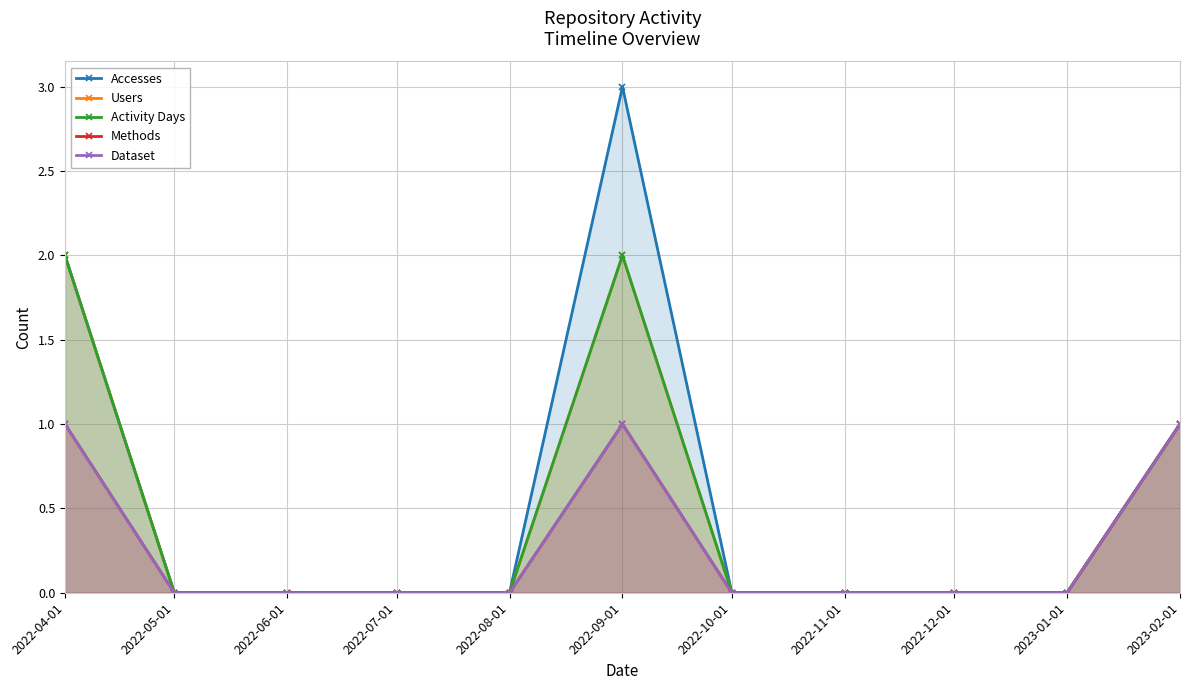

Reading left to right, what are all the values shown in this chart?

Accesses: 2022-04-01=2	2022-05-01=0	2022-06-01=0	2022-07-01=0	2022-08-01=0	2022-09-01=3	2022-10-01=0	2022-11-01=0	2022-12-01=0	2023-01-01=0	2023-02-01=1
Users: 2022-04-01=2	2022-05-01=0	2022-06-01=0	2022-07-01=0	2022-08-01=0	2022-09-01=2	2022-10-01=0	2022-11-01=0	2022-12-01=0	2023-01-01=0	2023-02-01=1
Activity Days: 2022-04-01=2	2022-05-01=0	2022-06-01=0	2022-07-01=0	2022-08-01=0	2022-09-01=2	2022-10-01=0	2022-11-01=0	2022-12-01=0	2023-01-01=0	2023-02-01=1
Methods: 2022-04-01=1	2022-05-01=0	2022-06-01=0	2022-07-01=0	2022-08-01=0	2022-09-01=1	2022-10-01=0	2022-11-01=0	2022-12-01=0	2023-01-01=0	2023-02-01=1
Dataset: 2022-04-01=1	2022-05-01=0	2022-06-01=0	2022-07-01=0	2022-08-01=0	2022-09-01=1	2022-10-01=0	2022-11-01=0	2022-12-01=0	2023-01-01=0	2023-02-01=1